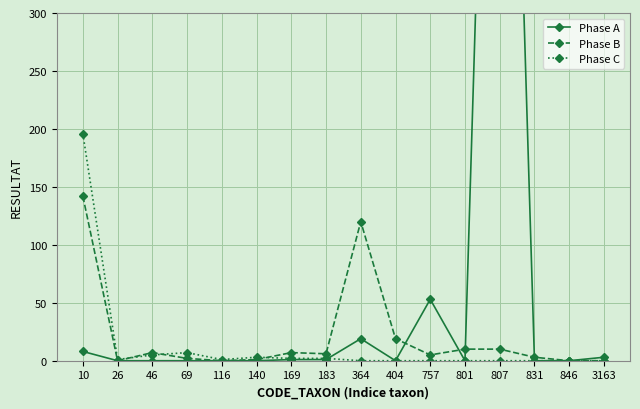

What is the average value of the Phase A series?

67